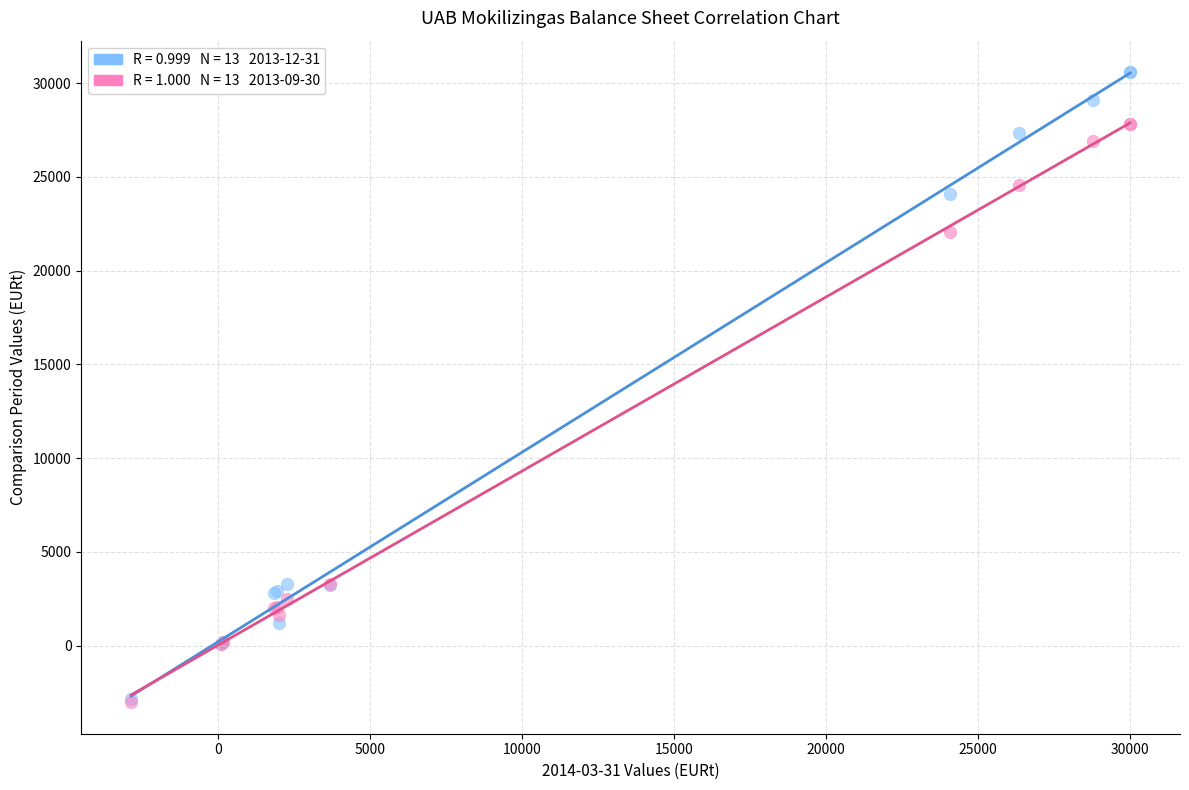

Across all series, what Y value is closest to 13779?

22074.4